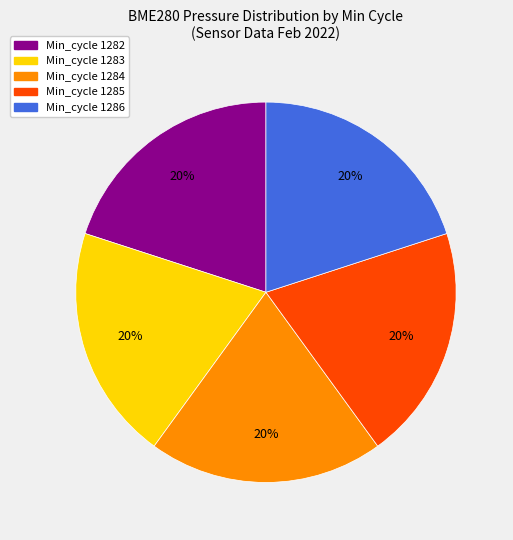

To the nearest percent, what is the average slice percentage?

20%